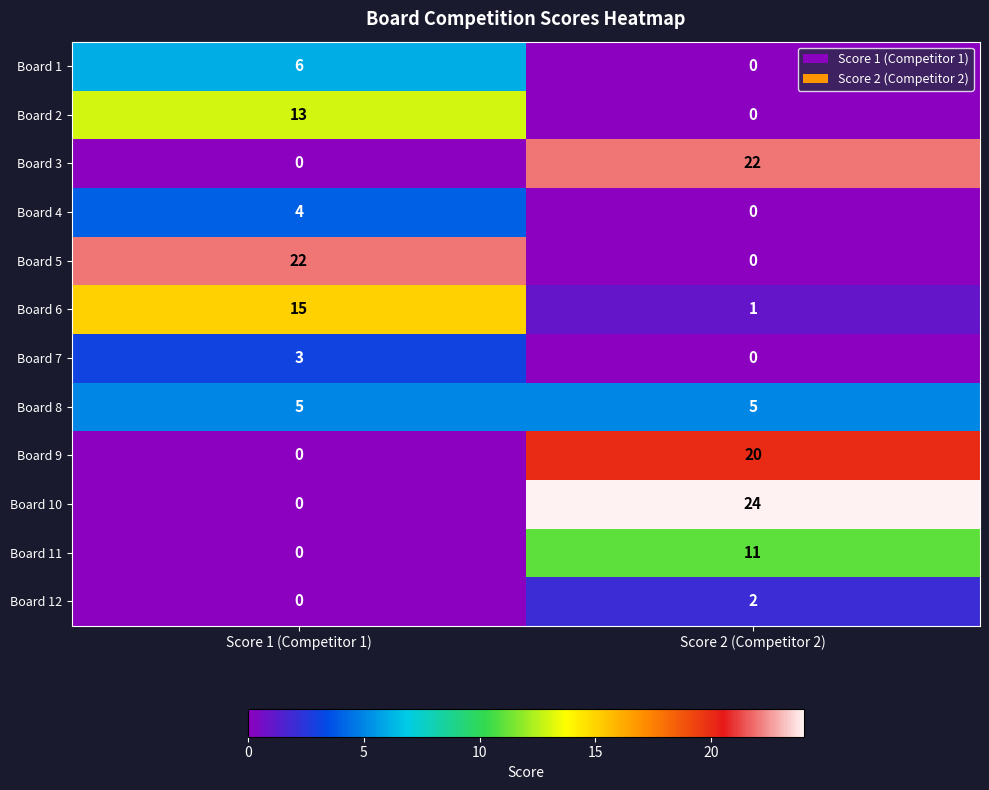

Reading left to right, transcribe all the data shown in this chart.

Board 1: 6	0
Board 2: 13	0
Board 3: 0	22
Board 4: 4	0
Board 5: 22	0
Board 6: 15	1
Board 7: 3	0
Board 8: 5	5
Board 9: 0	20
Board 10: 0	24
Board 11: 0	11
Board 12: 0	2